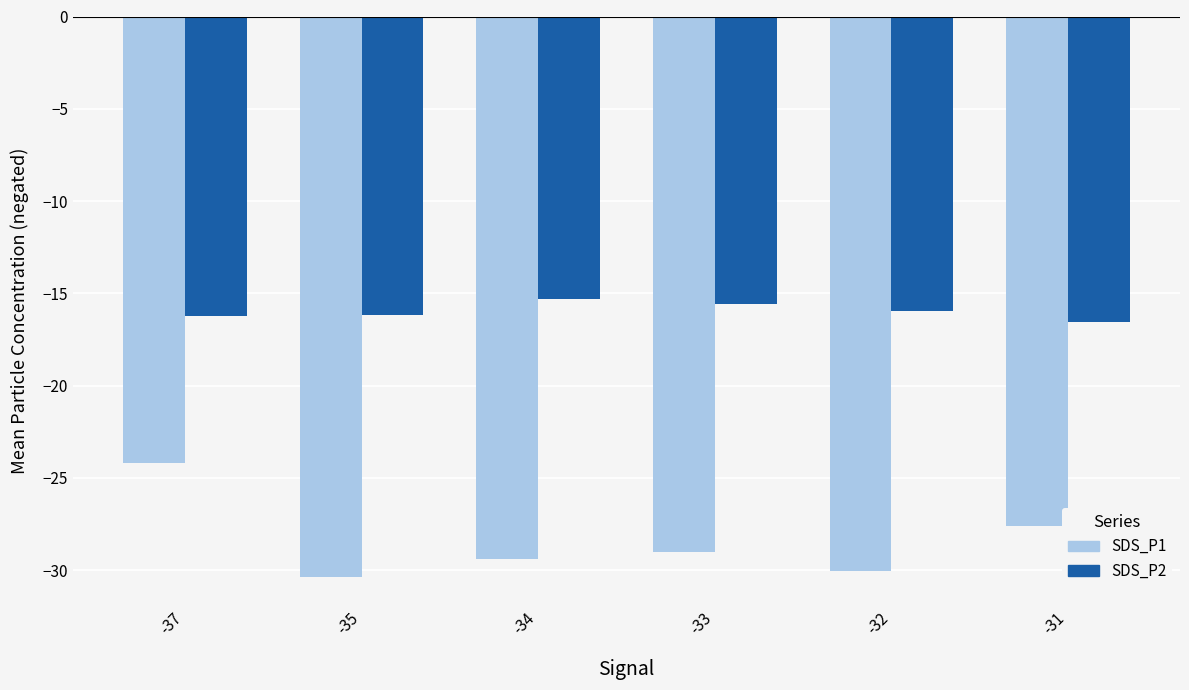

Which series has the widest spread of values?

SDS_P1